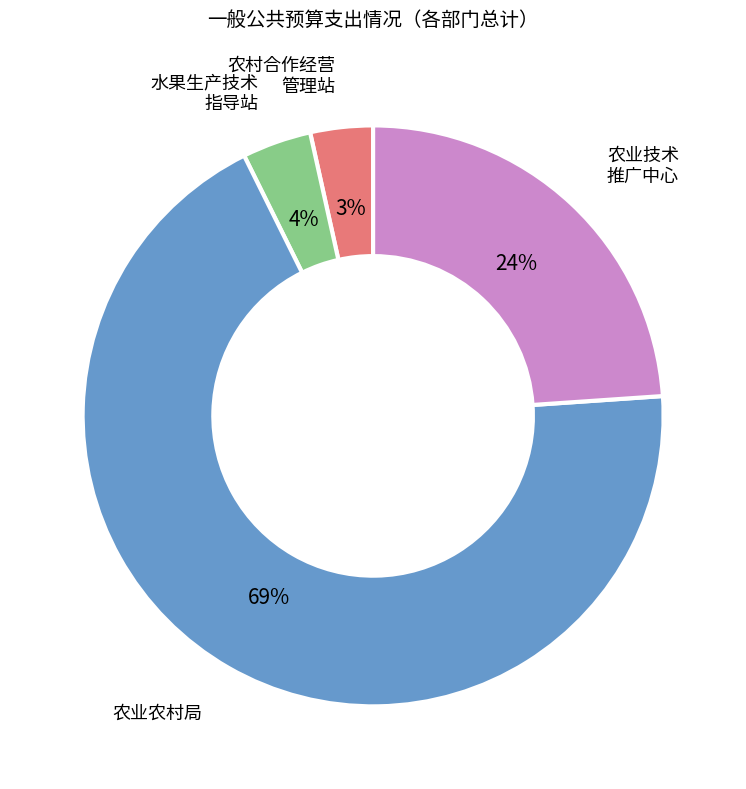

Between 农业技术 推广中心 and 水果生产技术 指导站, which is larger?

农业技术 推广中心